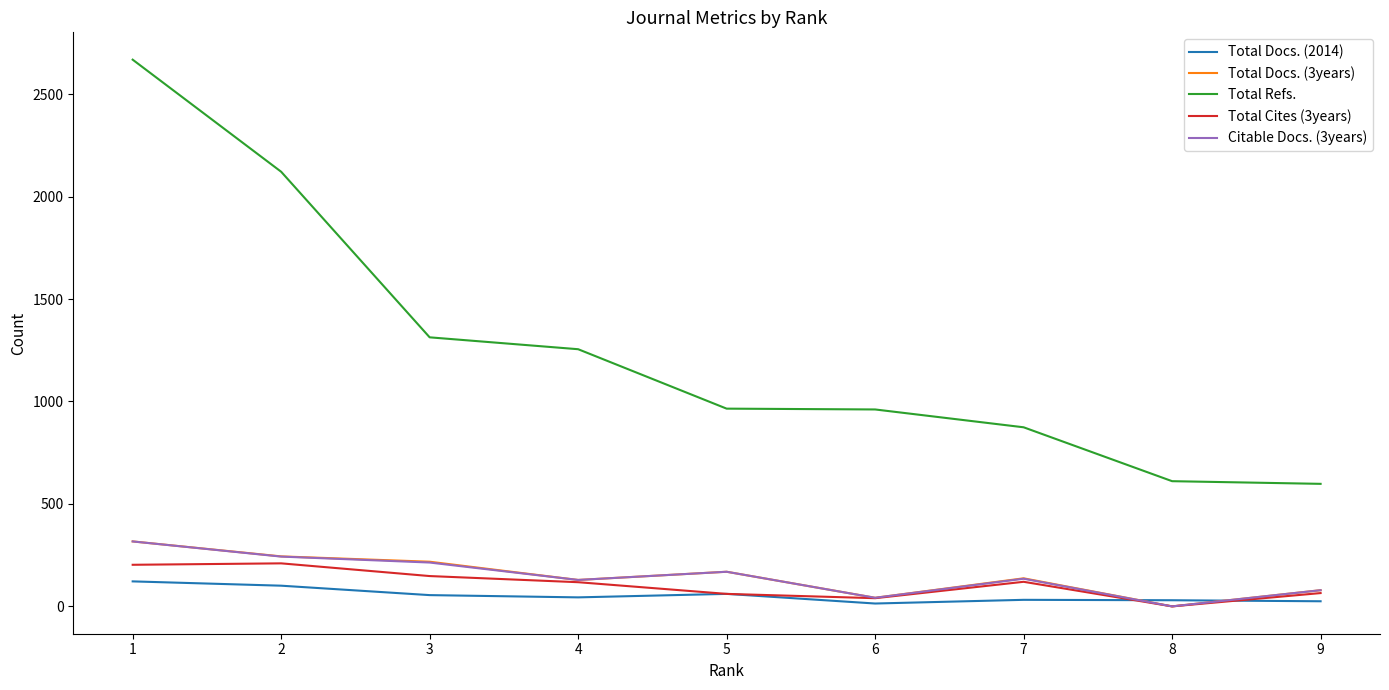

The value of Total Docs. (2014) at 5 is 61. True or false?

True